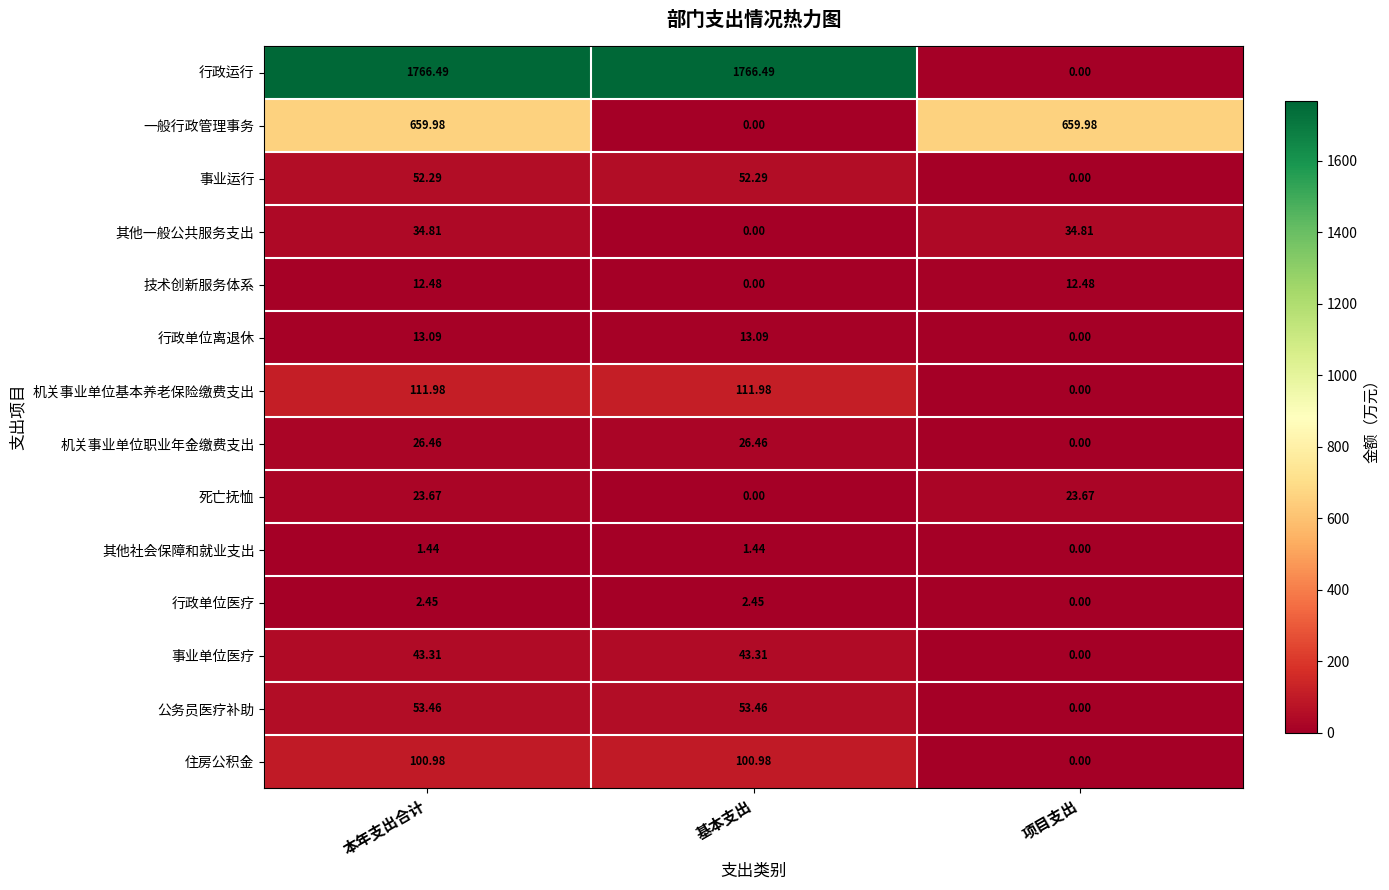

Between 本年支出合计 and 基本支出, which series saw the biggest shift?

一般行政管理事务